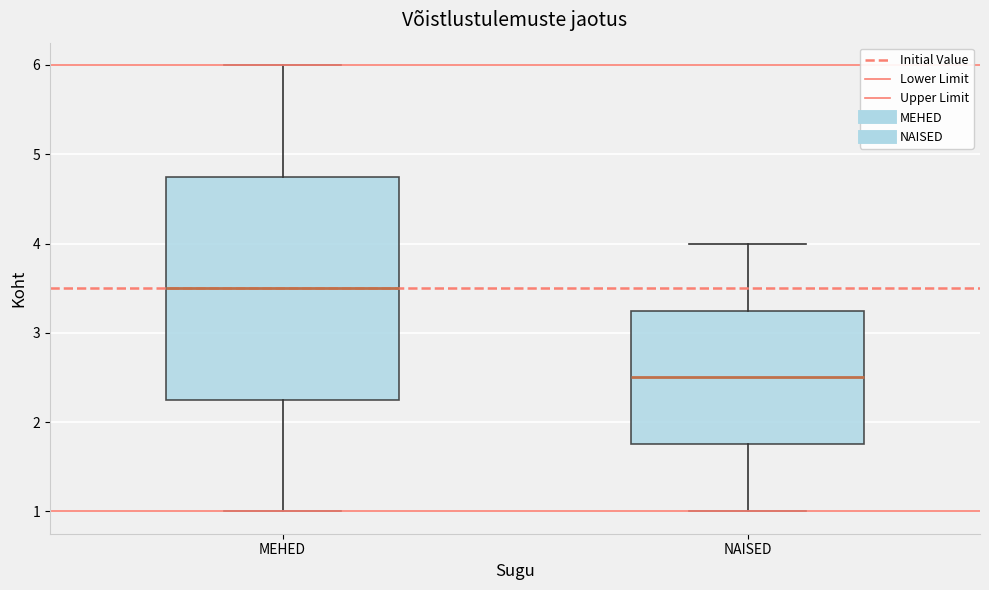

Which box's median line is the highest?

MEHED